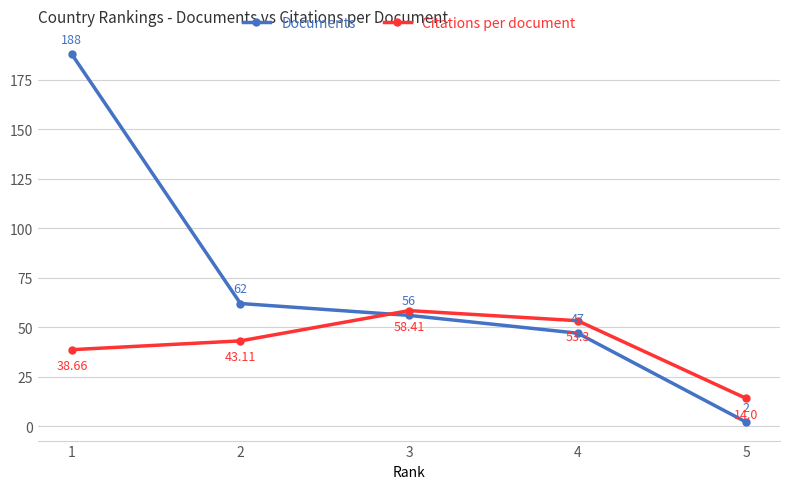

At which category is the sum across all series the highest?

1